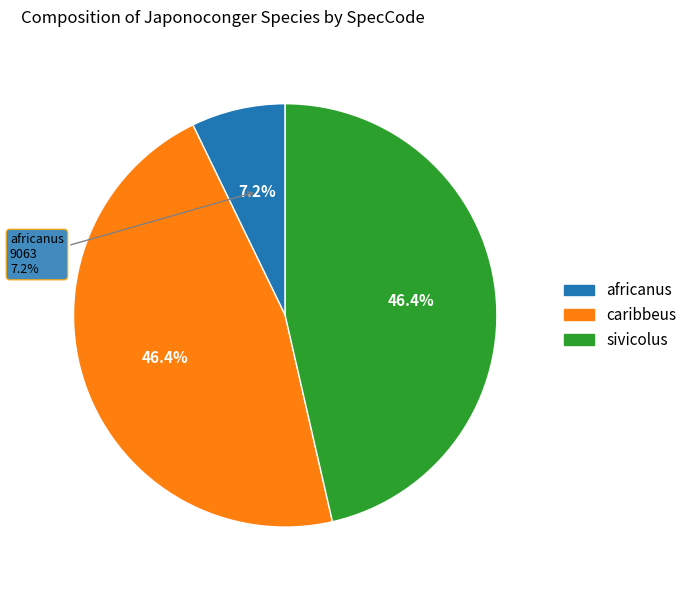

What percentage is the caribbeus slice, to the nearest percent?

46%